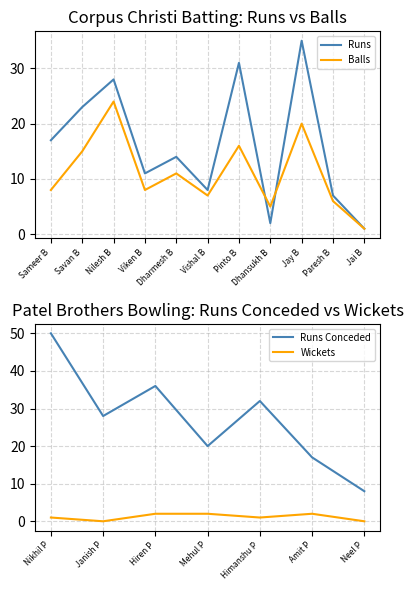

How many times do Runs and Balls cross each other?

2